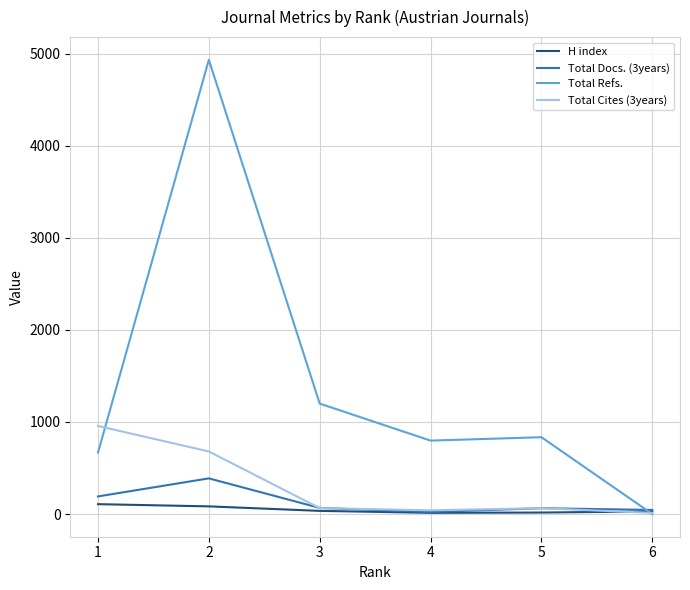

Which series has the widest spread of values?

Total Refs.